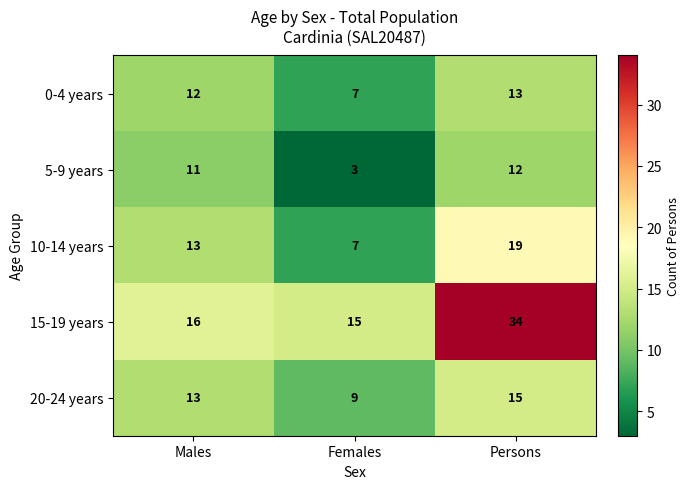

What is the sum of the 15-19 years values at Persons and Males?

50